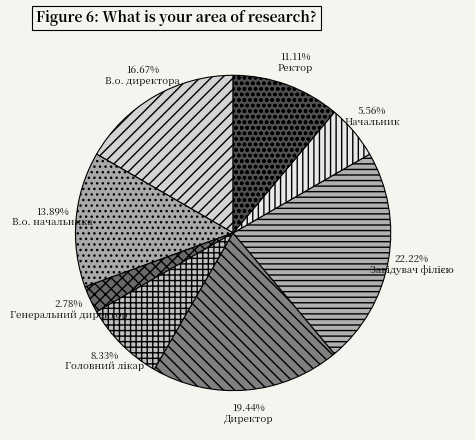

What is the ratio of the value at Начальник to the value at Ректор?

0.5